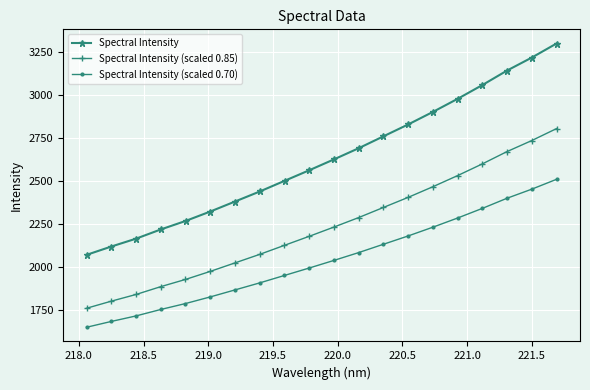

How many data points in Spectral Intensity are above 2626?

10